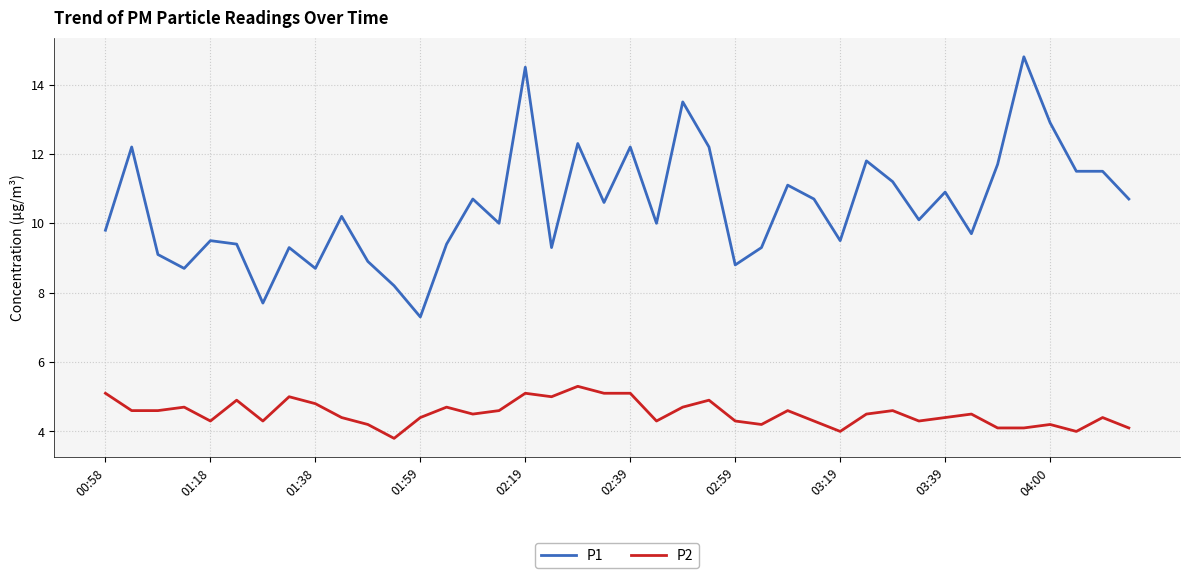

True or false: P1 and P2 intersect in this chart.

False